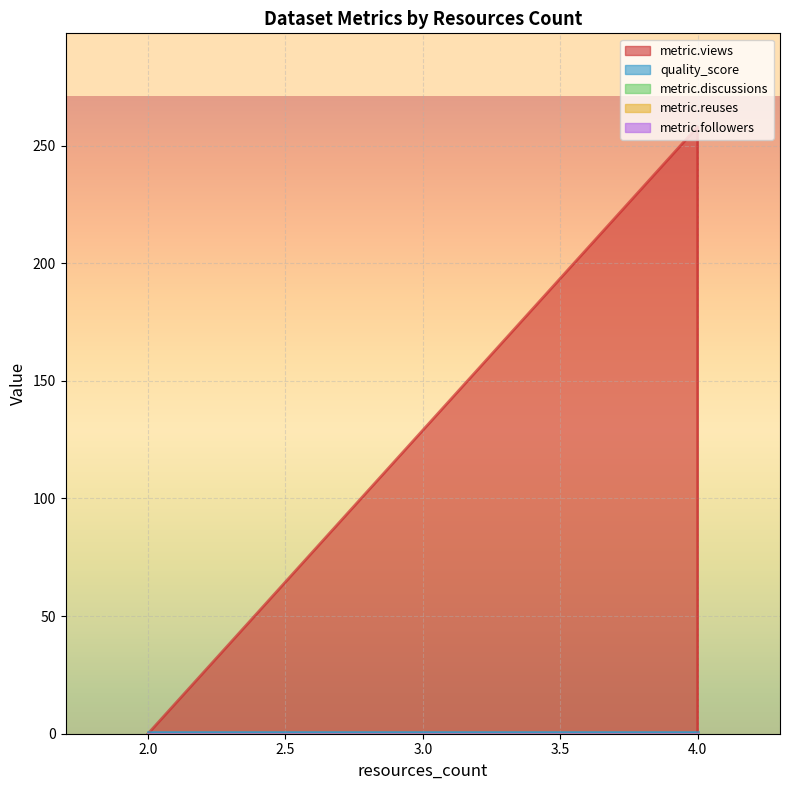

Rank the series by their maximum value, from highest to lowest.

metric.views, quality_score, metric.discussions, metric.reuses, metric.followers